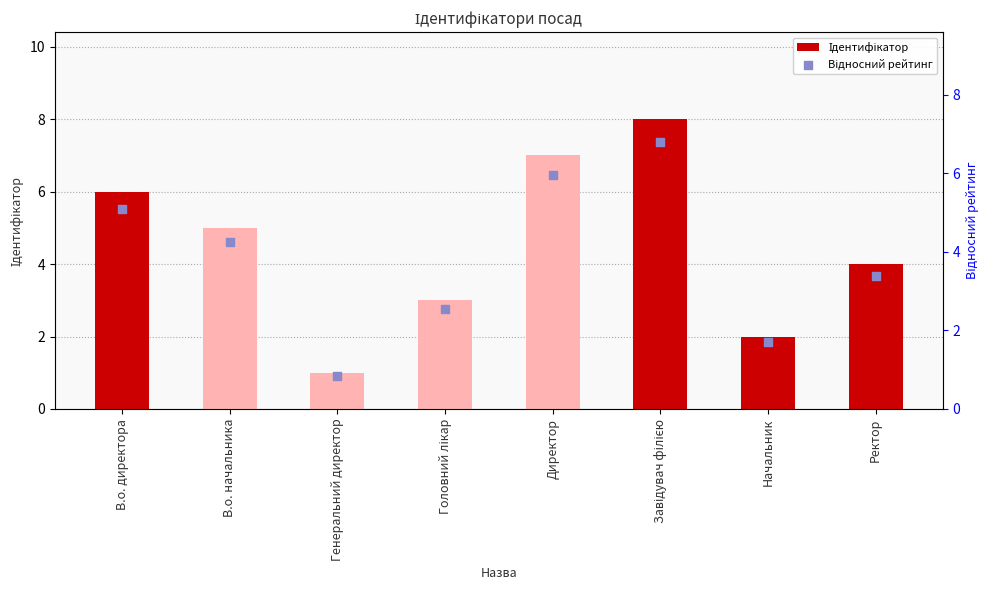

Is the value of Відносний рейтинг at В.о. директора greater than the value of Ідентифікатор at Директор?

No